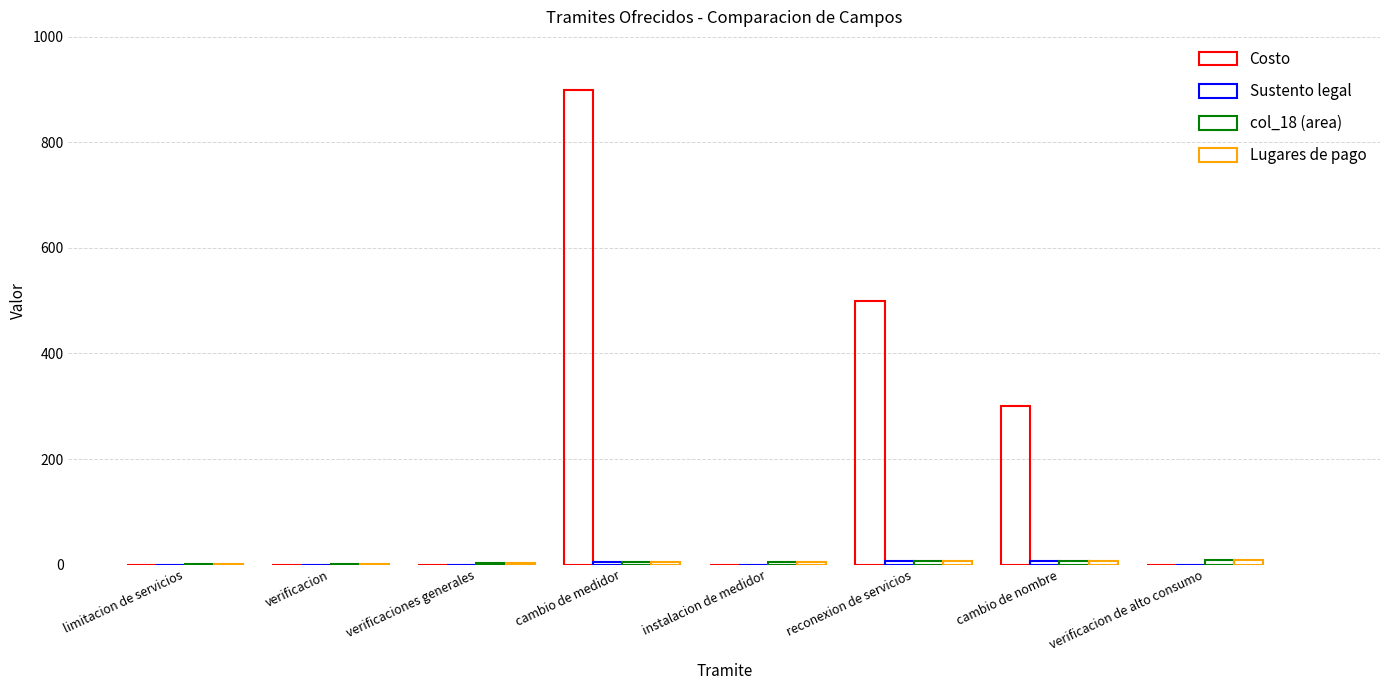

What is the highest value of the Sustento legal series?

7